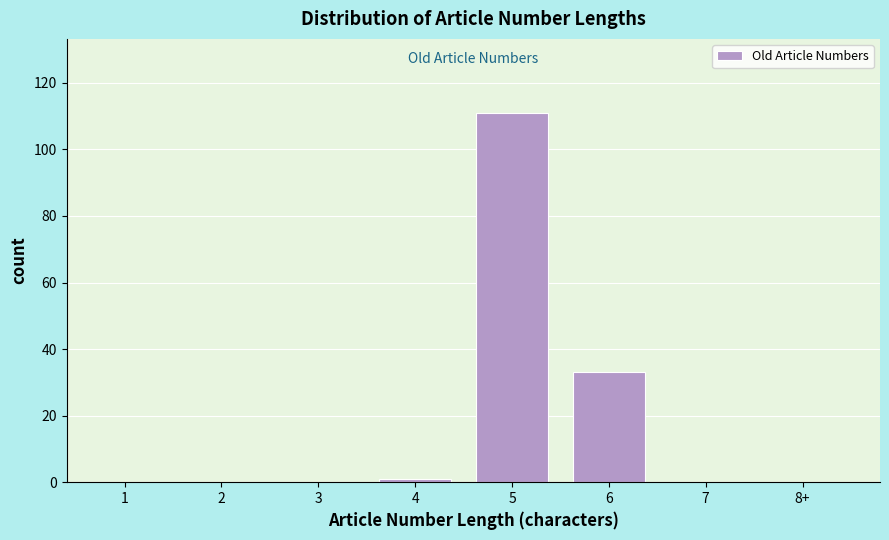

Reading left to right, list all the values displayed in this chart.

1=0	2=0	3=0	4=1	5=111	6=33	7=0	8+=0